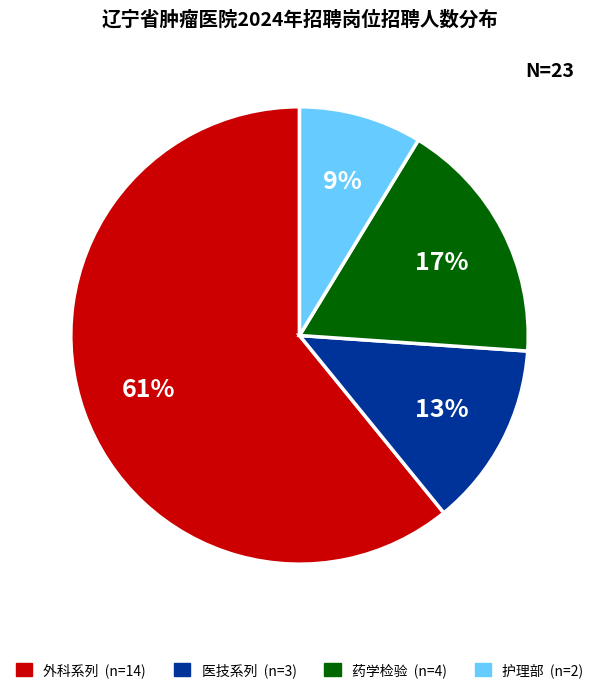

Does any single category account for the majority?

Yes